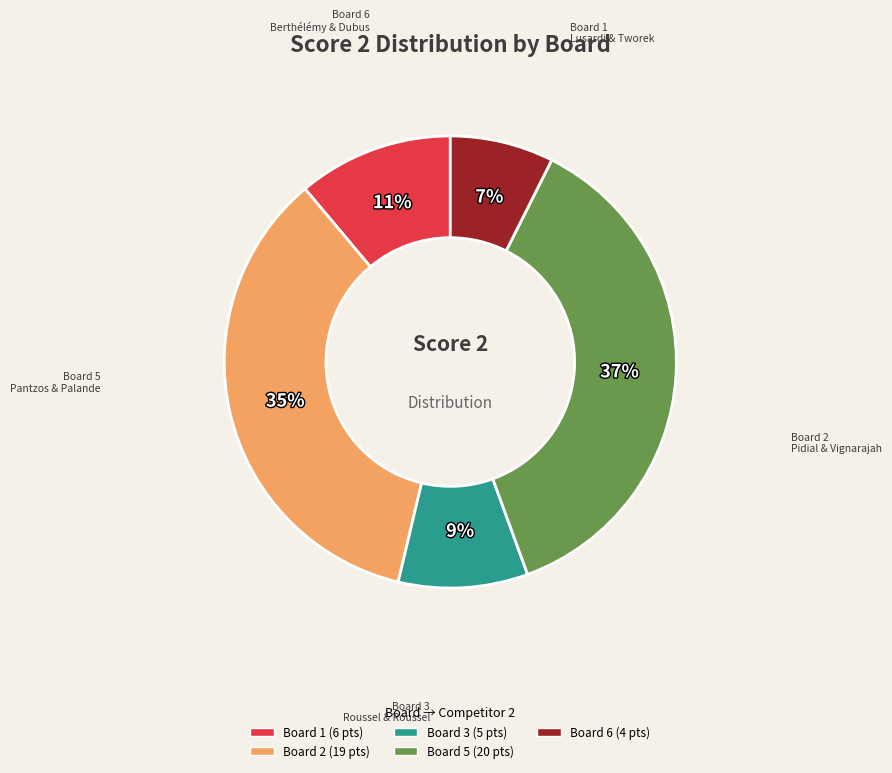

To the nearest percent, what is the difference between the largest and smallest slice percentages?

30%